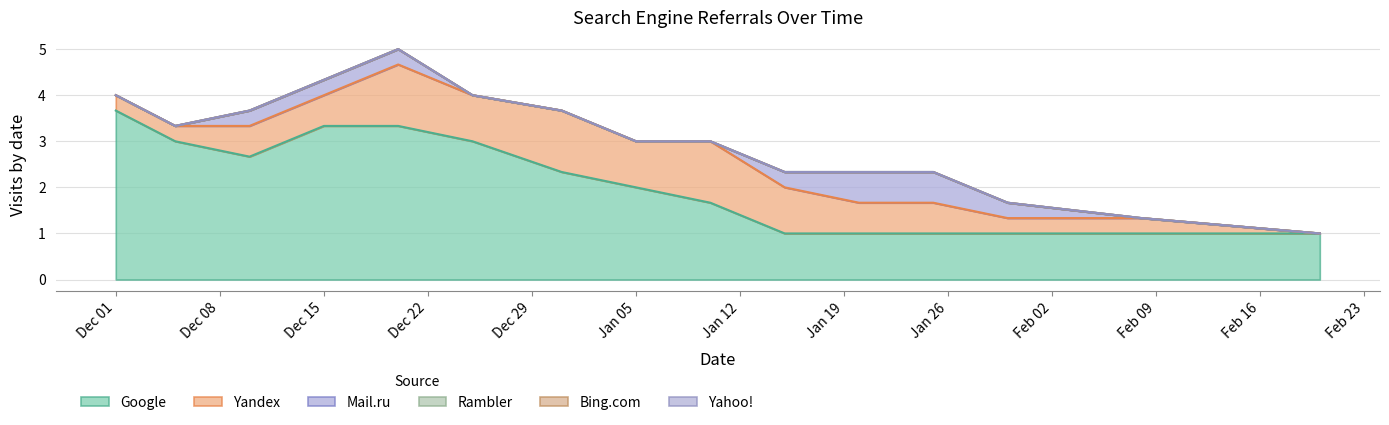

Is the value of Rambler at 2020-12-05 greater than the value of Yandex at 2021-02-08?

No